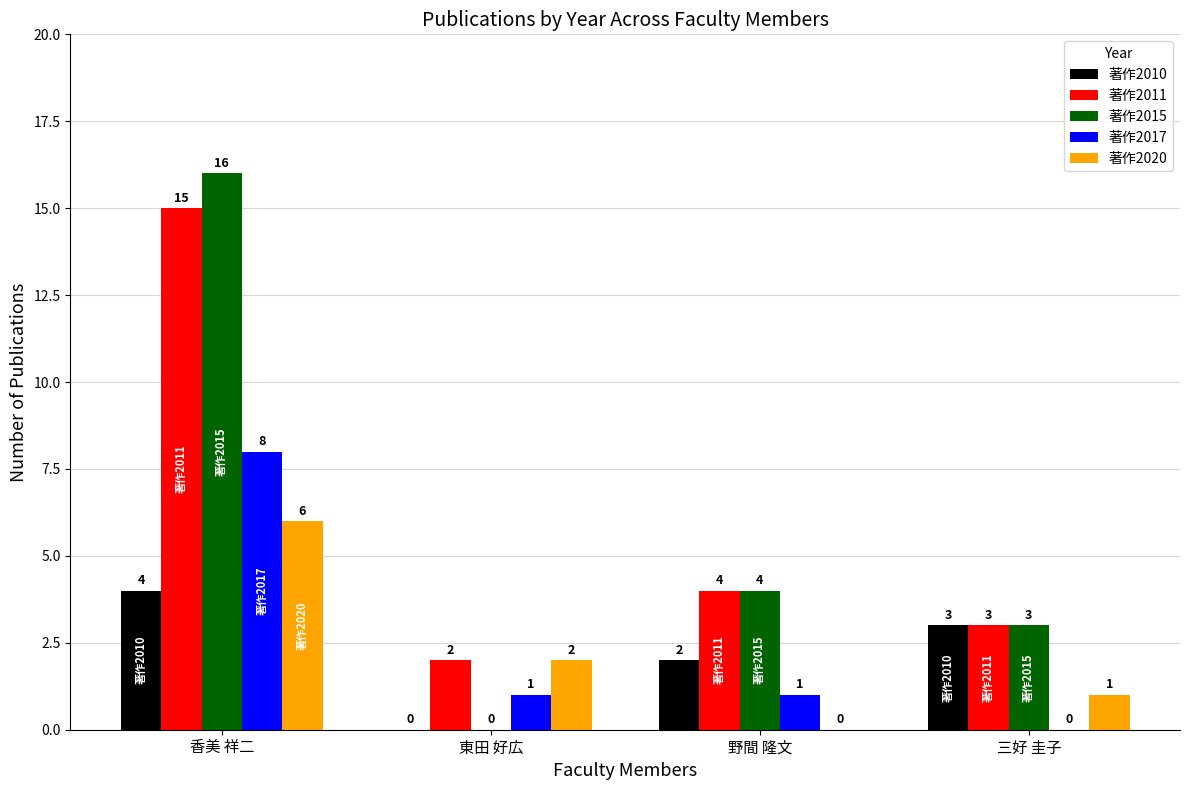

True or false: 著作2015 has a value of 5 at 香美 祥二.

False